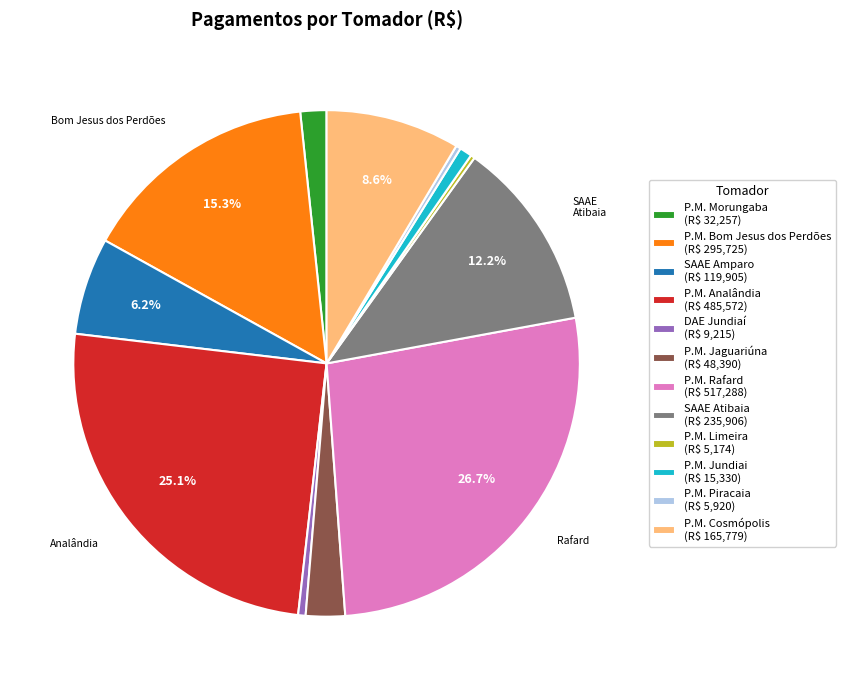

Is SAAE Atibaia the majority of the pie?

No